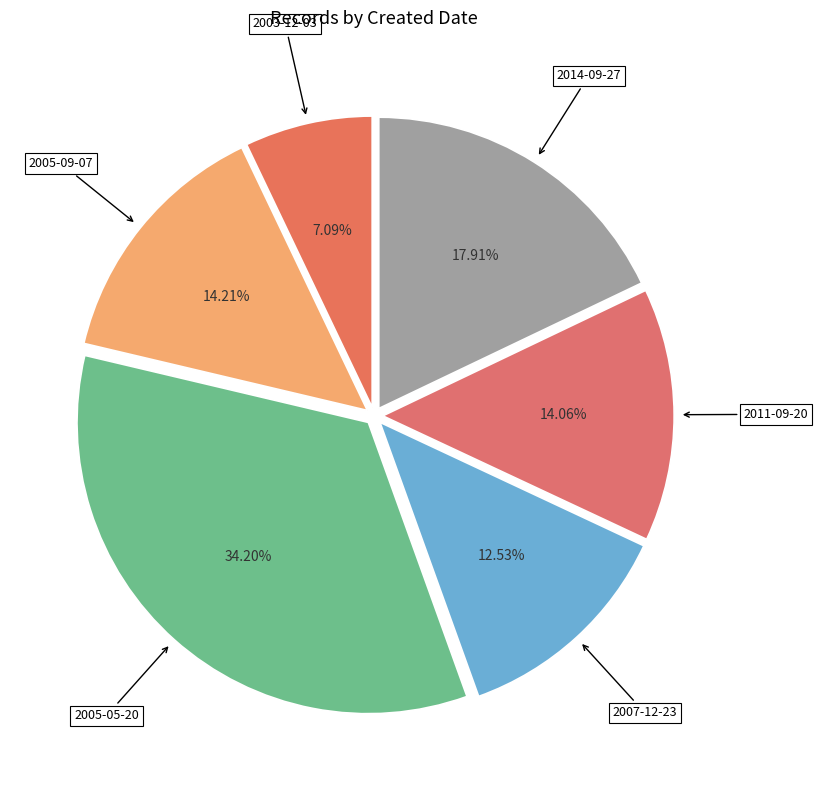

The 2011-09-20 slice represents 14% of the pie. True or false?

True